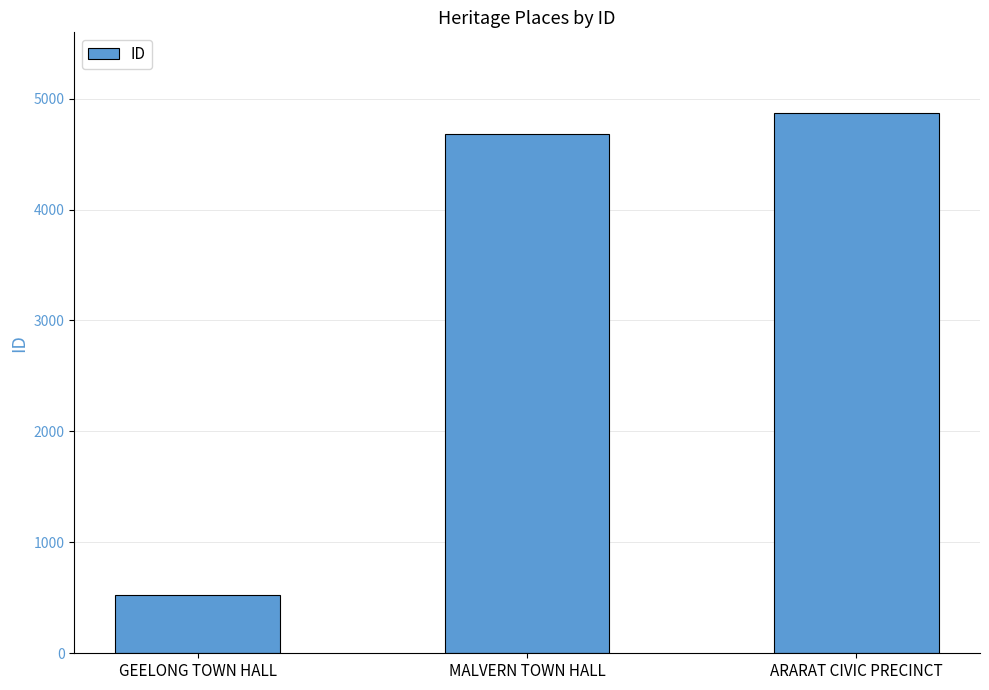

Which has a higher value, ARARAT CIVIC PRECINCT or MALVERN TOWN HALL?

ARARAT CIVIC PRECINCT